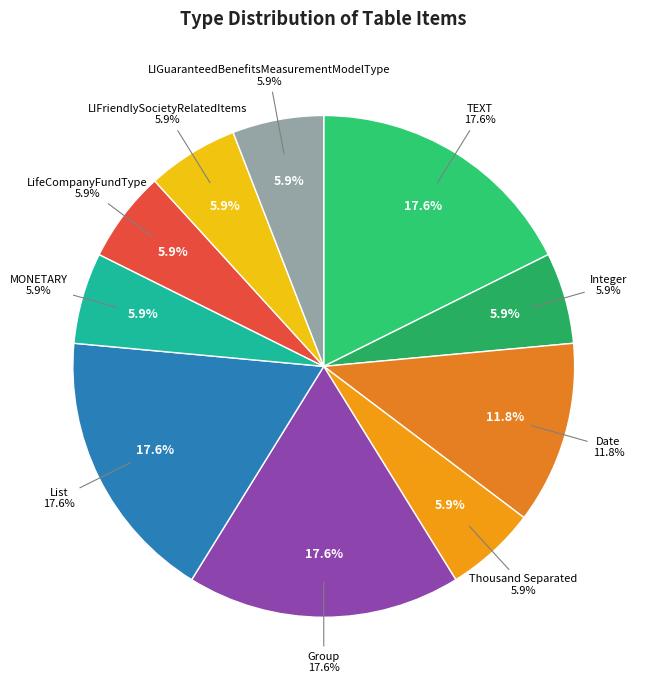

Combined, do Integer and Date account for over 50%?

No